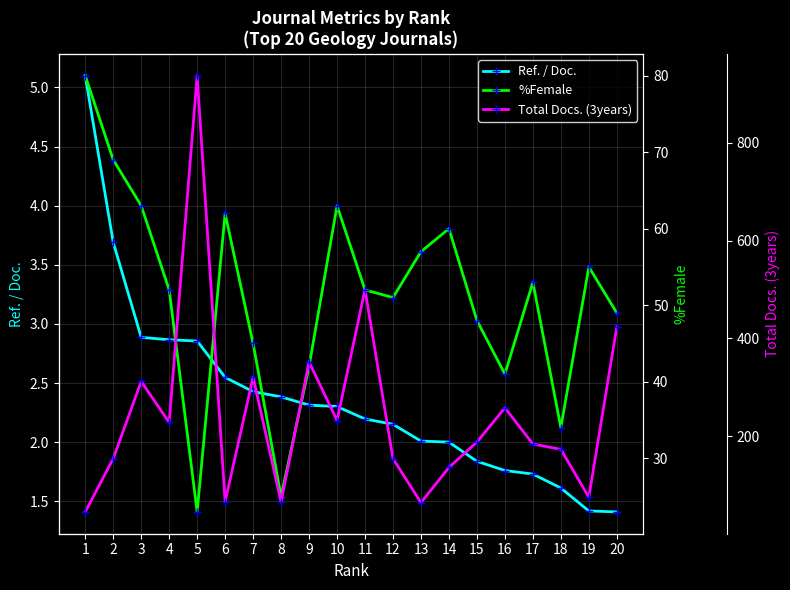

Is this an area chart (filled region under the line)?

No